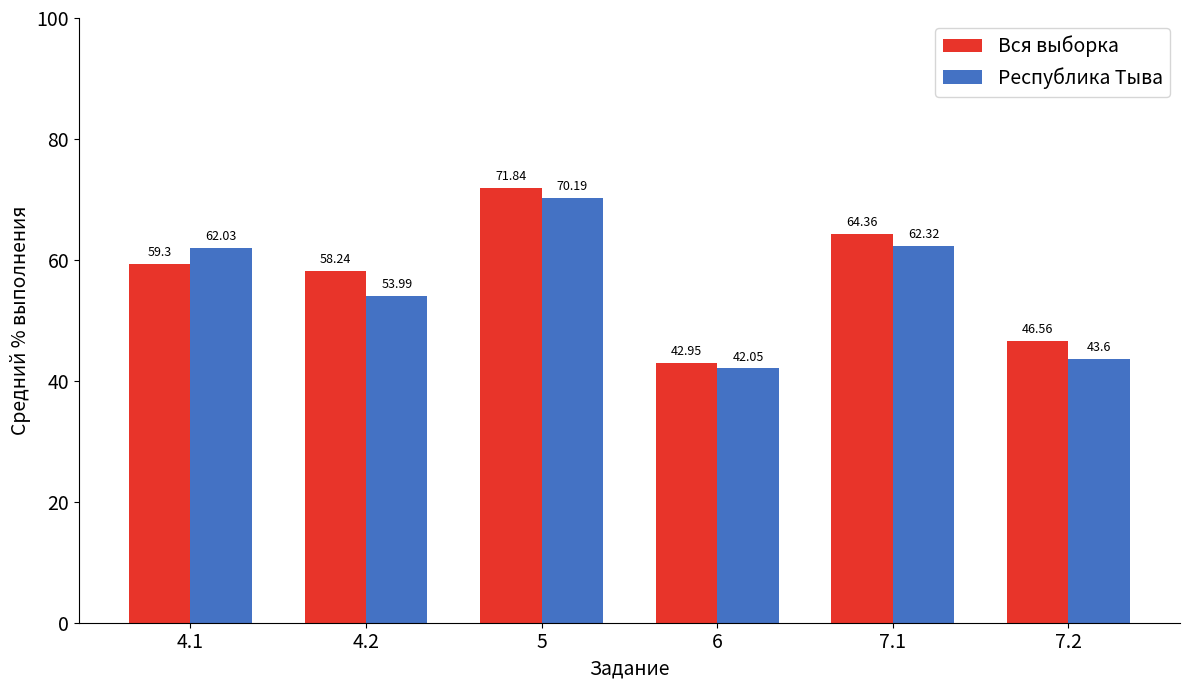

How many bars are there in each group?

2